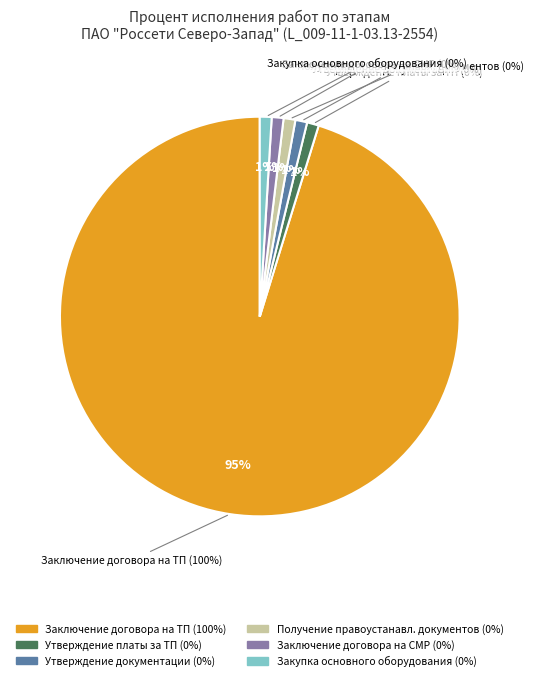

What is the largest slice in the pie chart?

Заключение договора на ТП